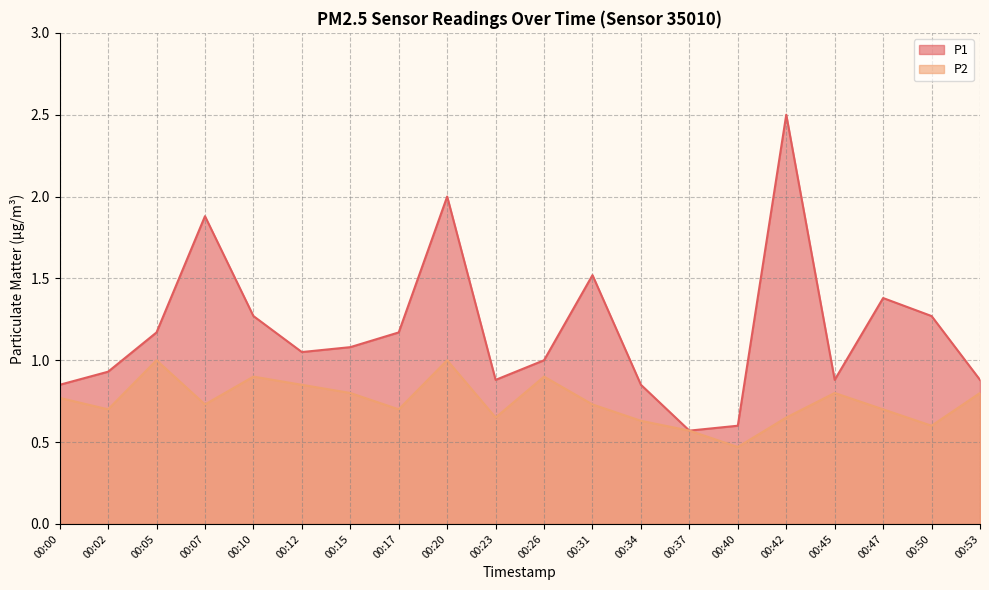

Which series has the largest total across all categories?

P1